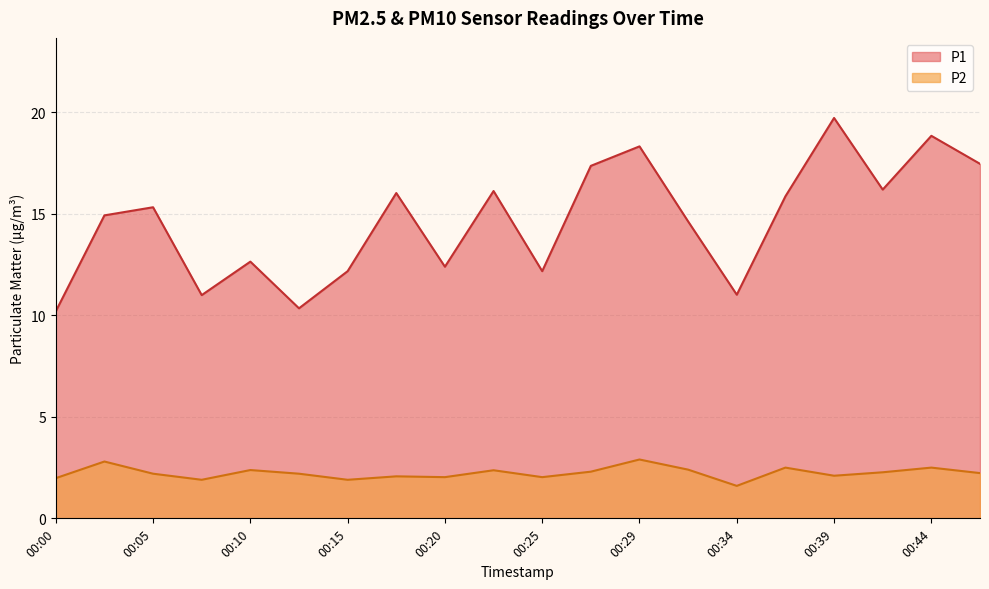

True or false: P2 and P1 intersect in this chart.

False